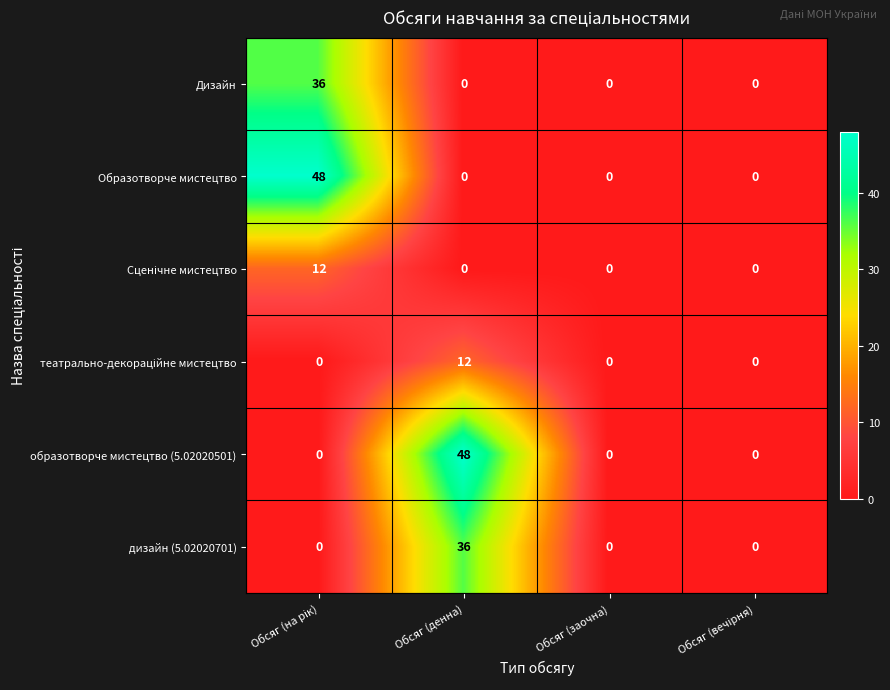

Which series changed the most between Обсяг (денна) and Обсяг (заочна)?

образотворче мистецтво (5.02020501)